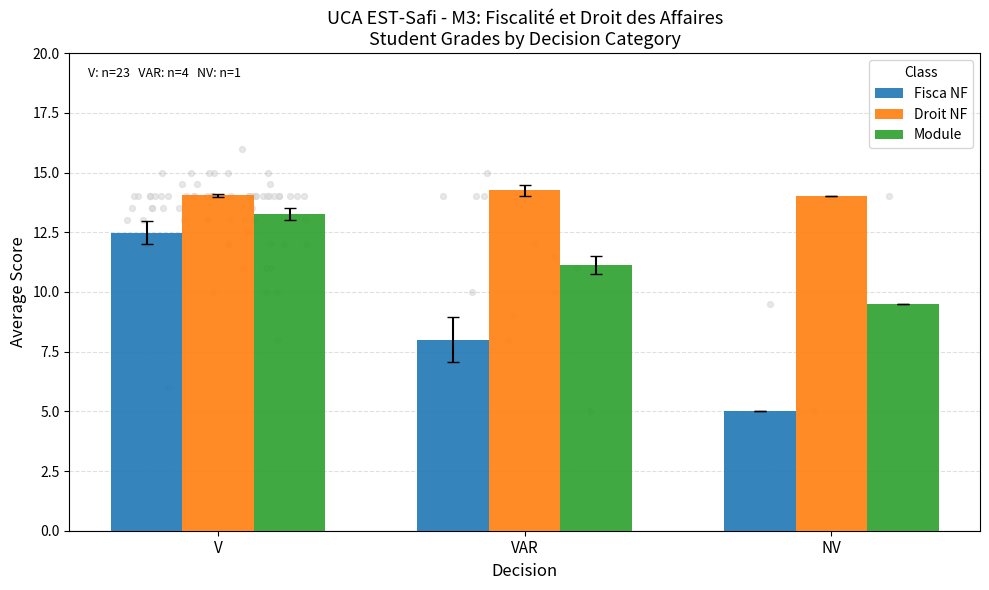

Which series contains the lowest Y value?

Fisca NF